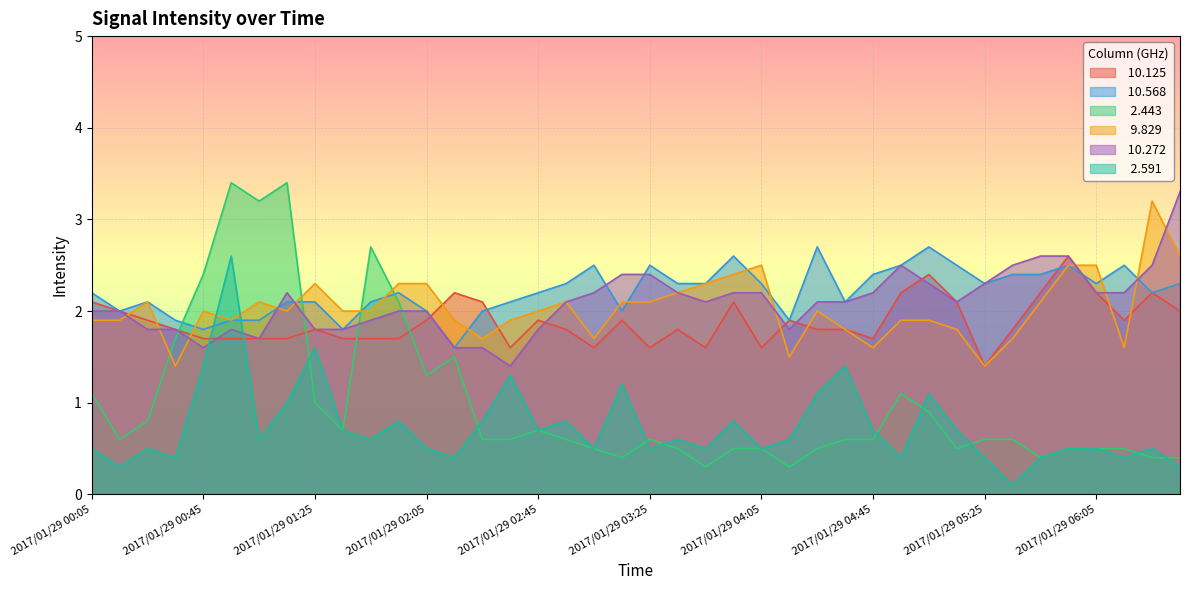

Which series ends up on top after the final intersection of  10.272 and   2.591?

 10.272